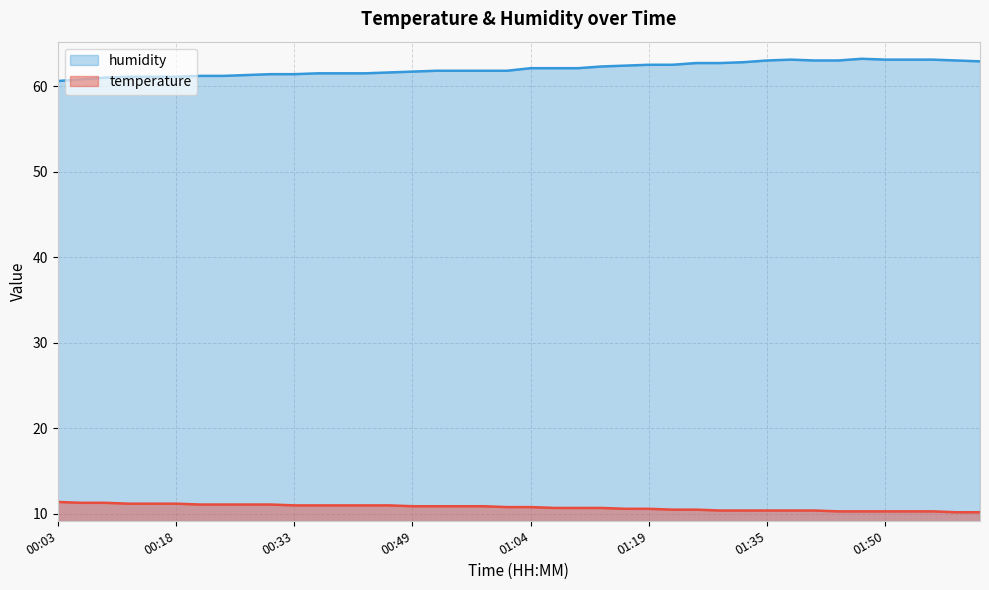

How many interior local peaks does the humidity series have?

2